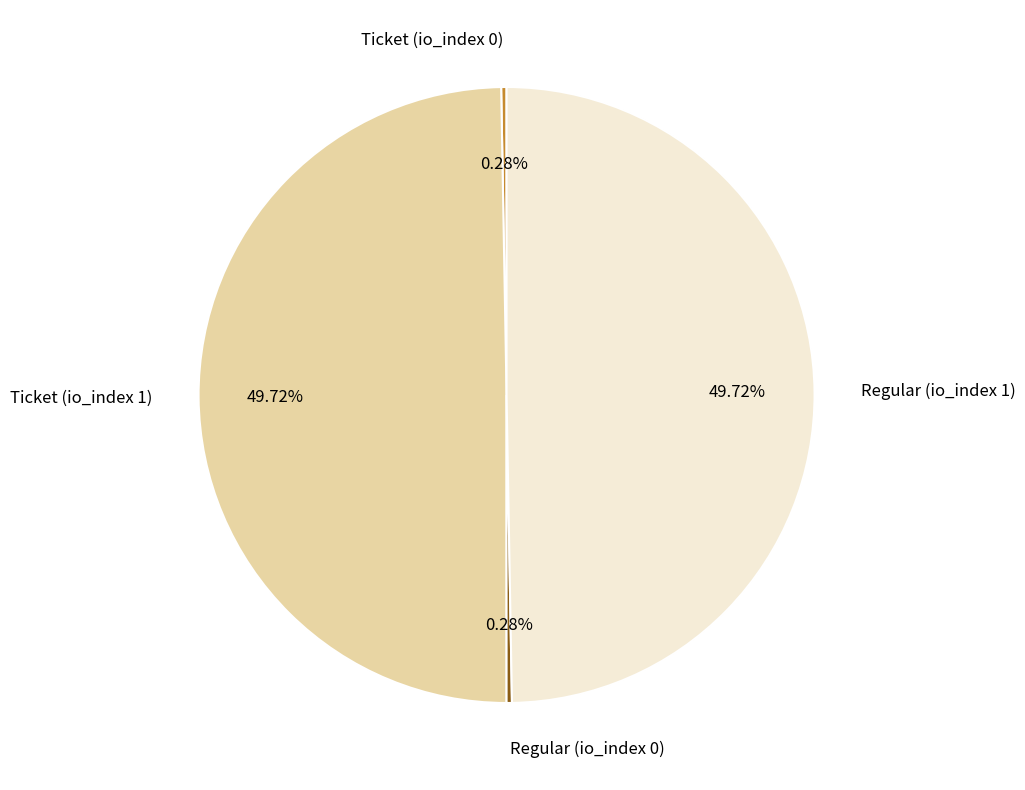

What percentage is NOT represented by Ticket (io_index 0)?

99.7%